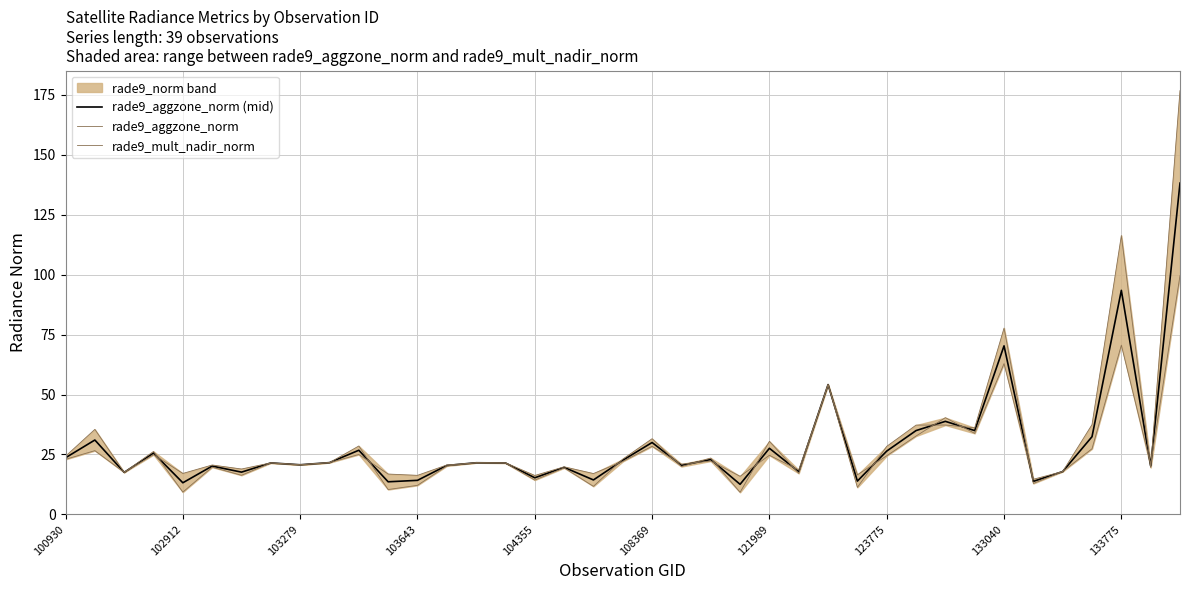

What is the smallest value displayed?

9.2